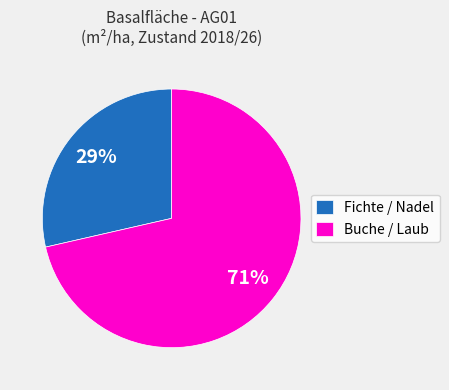

Which category has the biggest portion of the pie?

Buche / Laub